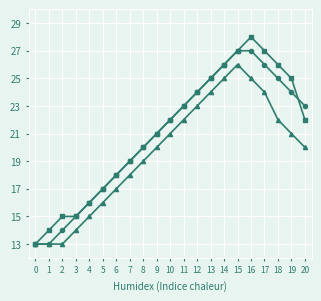

Does the chart have visible grid lines?

Yes